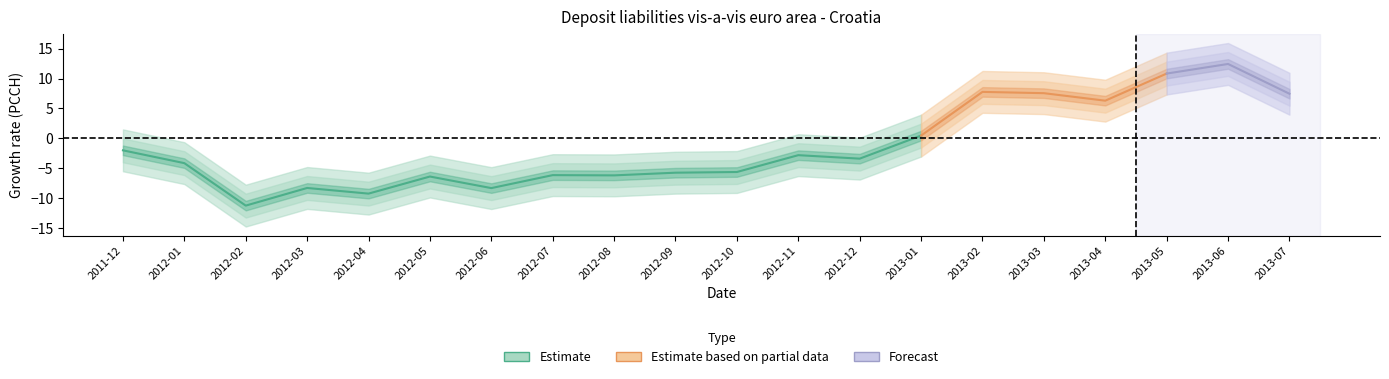

What is the approximate value at 2012-02?

-11.3